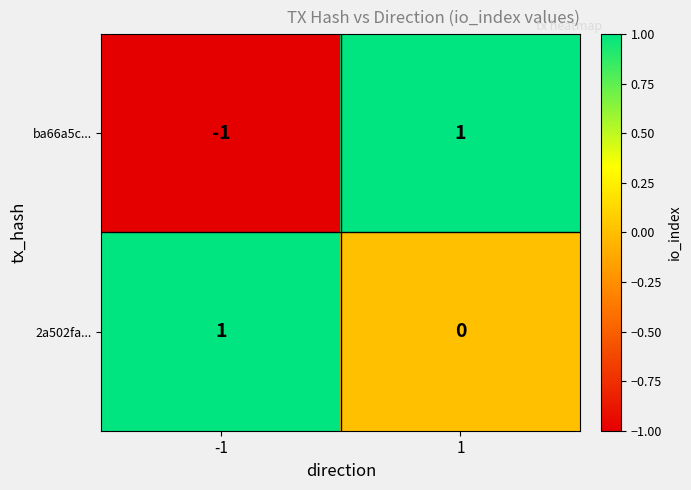

At how many categories does at least one series exceed 0?

2